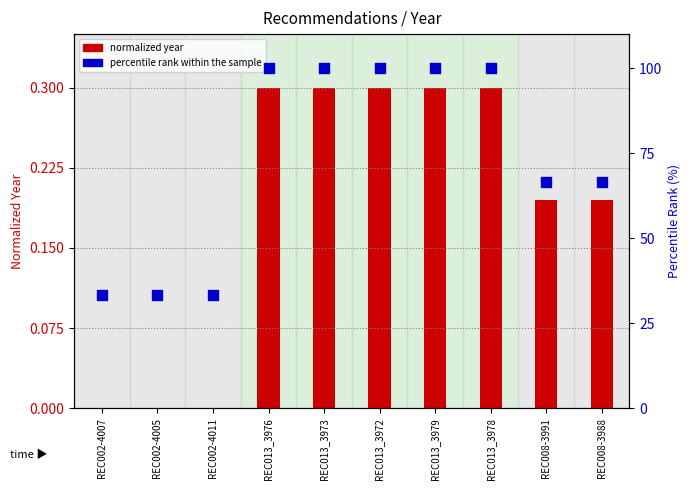

Which series has the widest spread of Y values?

Percentile rank within sample